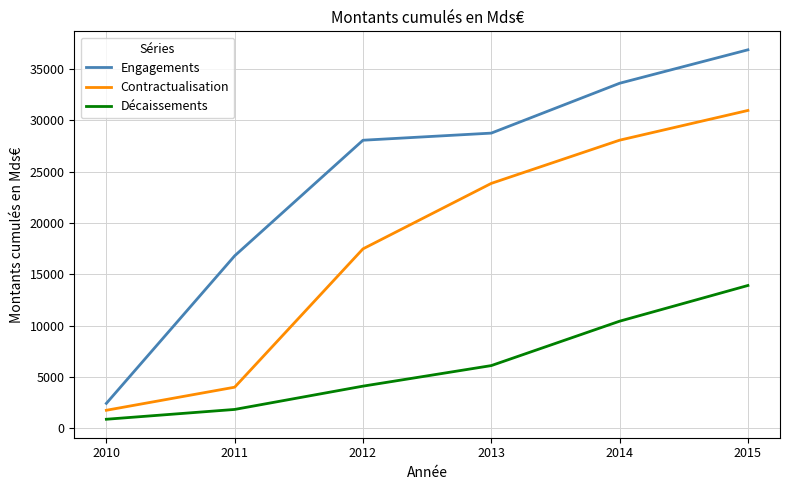

Read the Décaissements value at 2010.

900